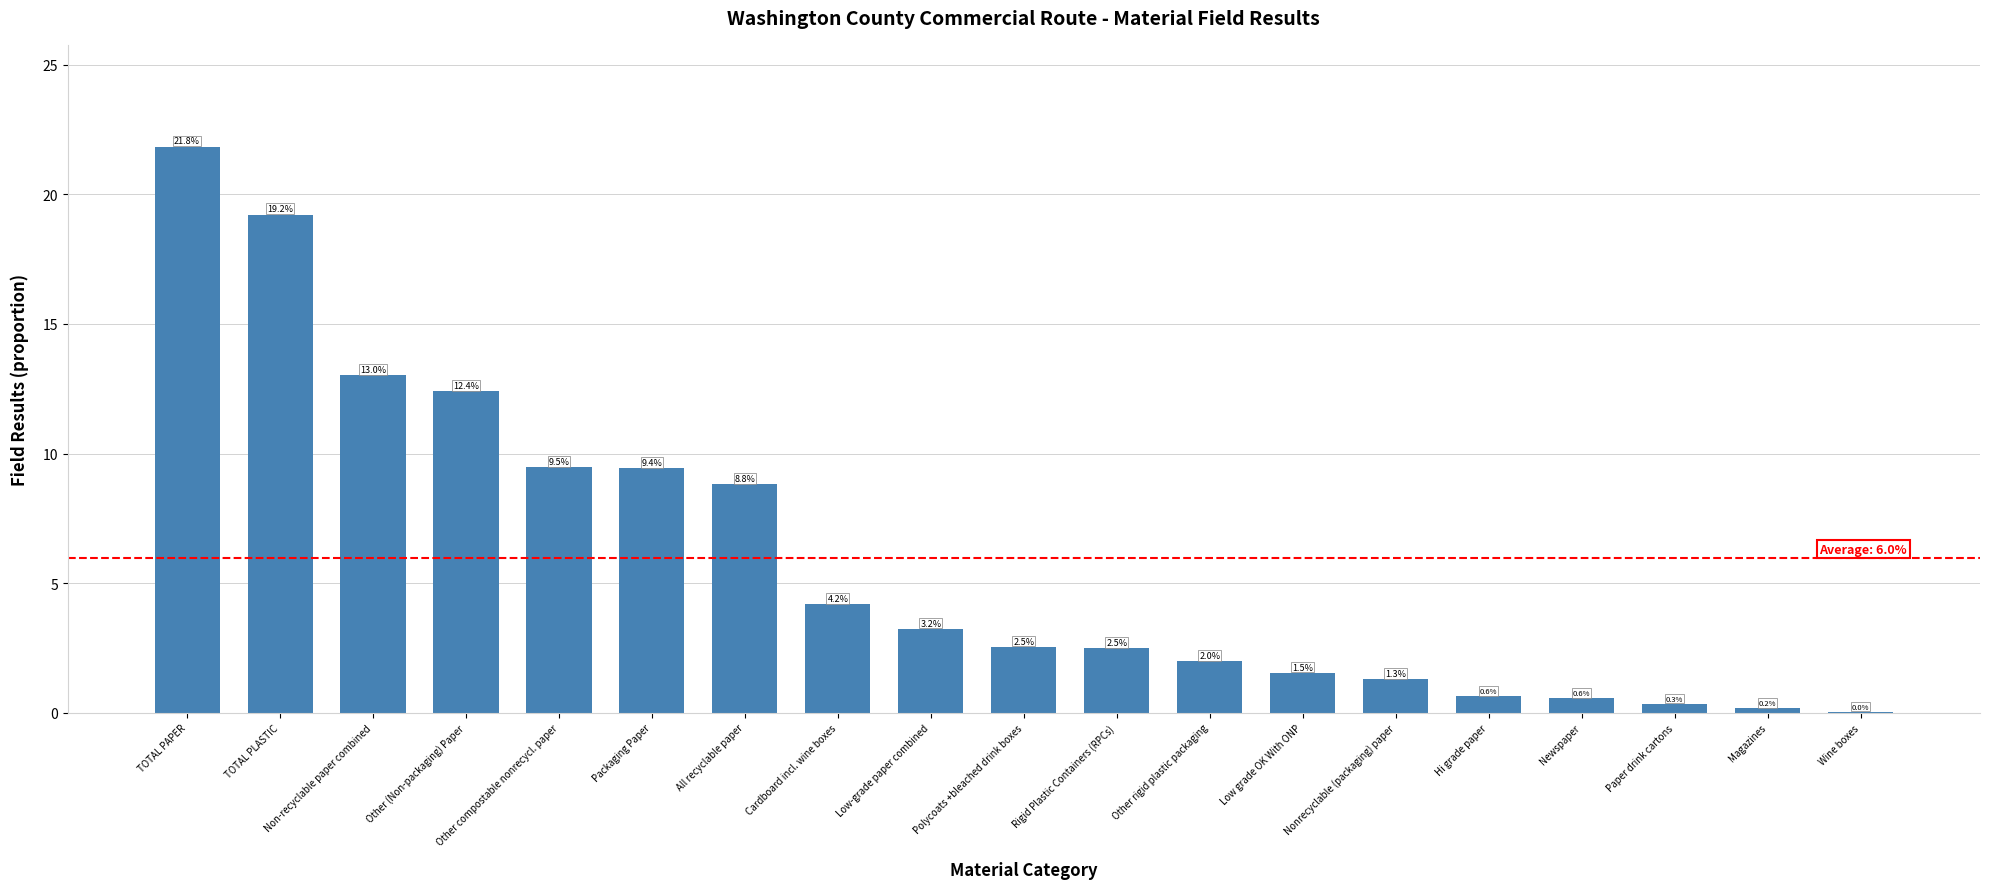

True or false: the data shows 4.2 at Cardboard incl. wine boxes.

True